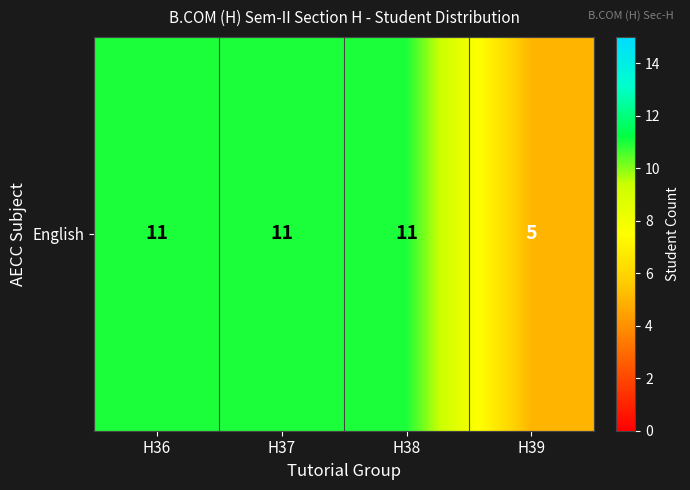

How many values are below 11?

1